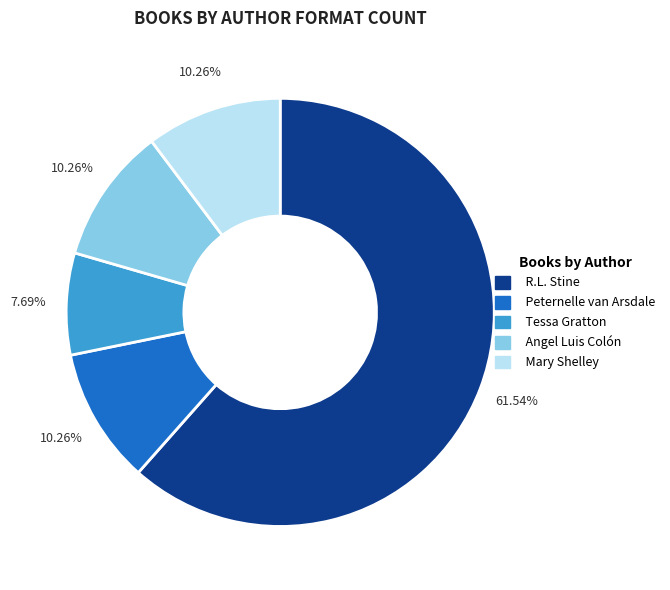

Is there any slice that represents more than half of the pie?

Yes